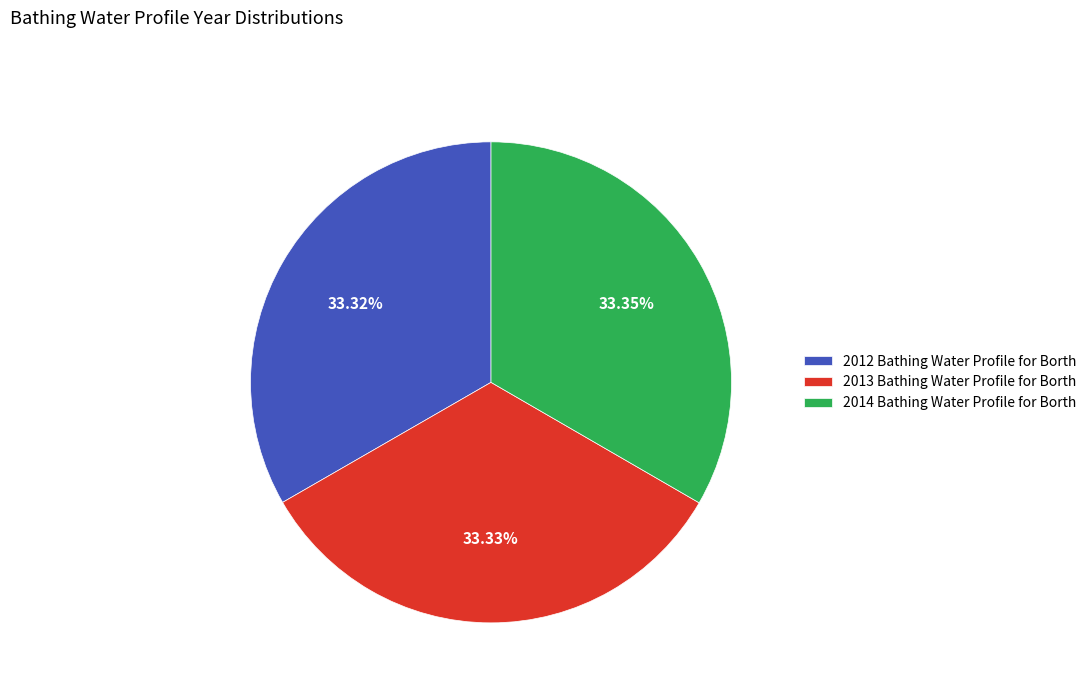

To the nearest percent, what is the combined percentage of 2014 Bathing Water Profile for Borth and 2013 Bathing Water Profile for Borth?

67%